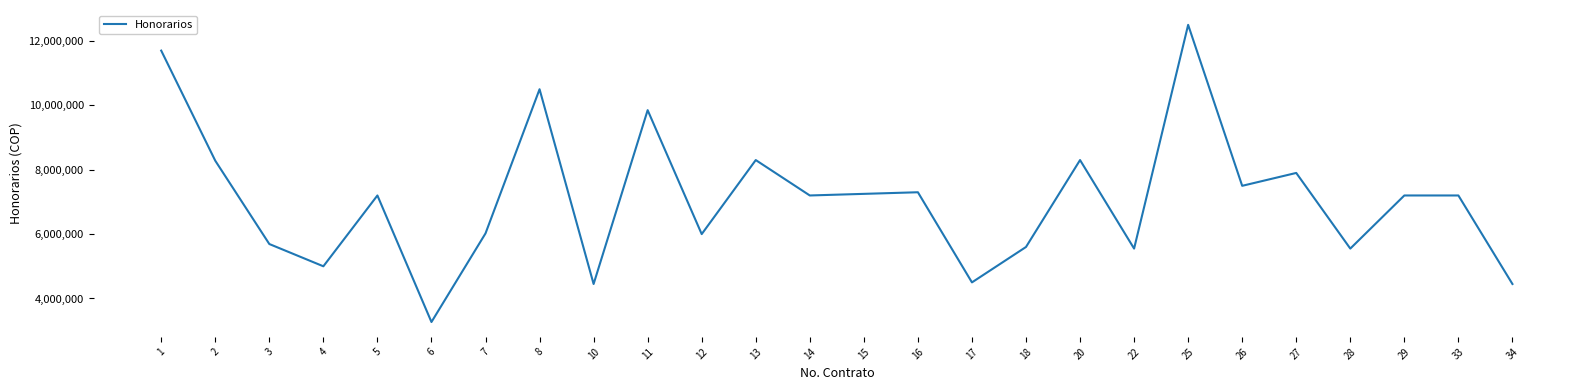

What is the maximum value shown in the chart?

12500000